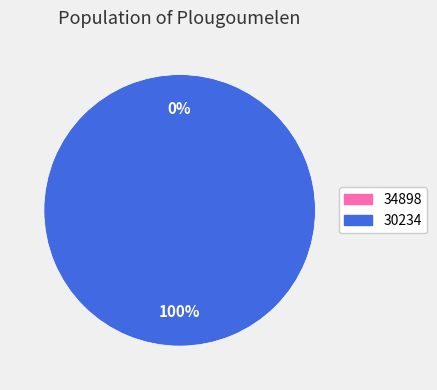

To the nearest percent, what is the average slice percentage?

50%